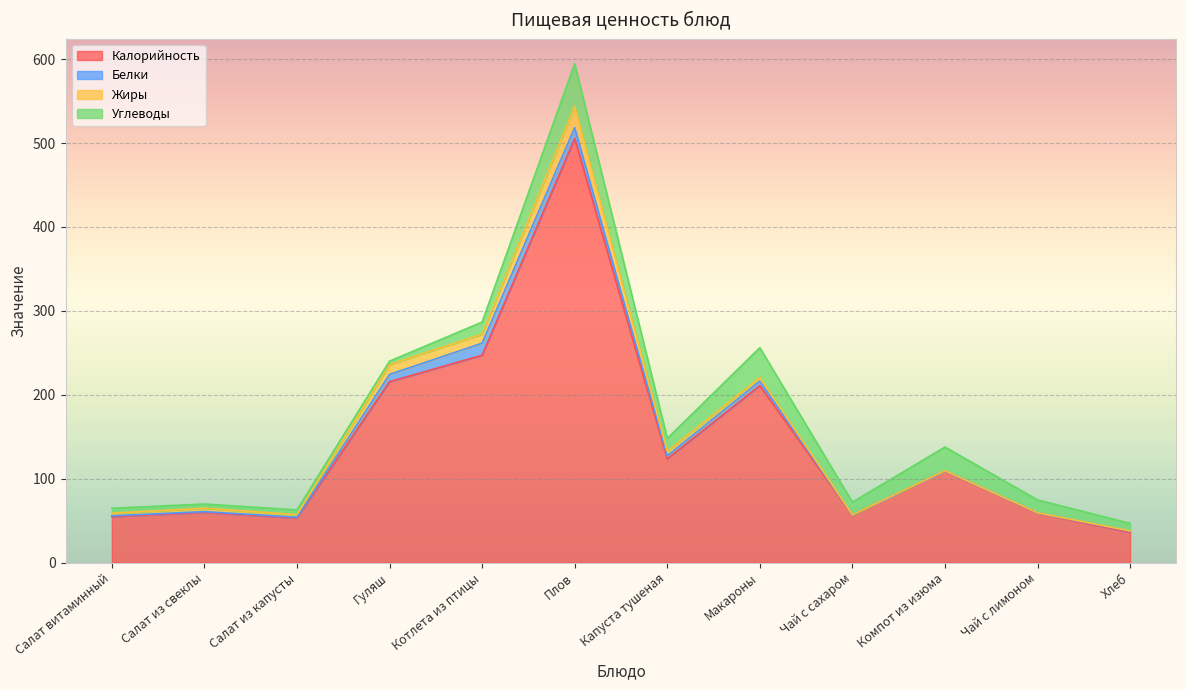

The Калорийность series shows 65.3 at Макароны. True or false?

False